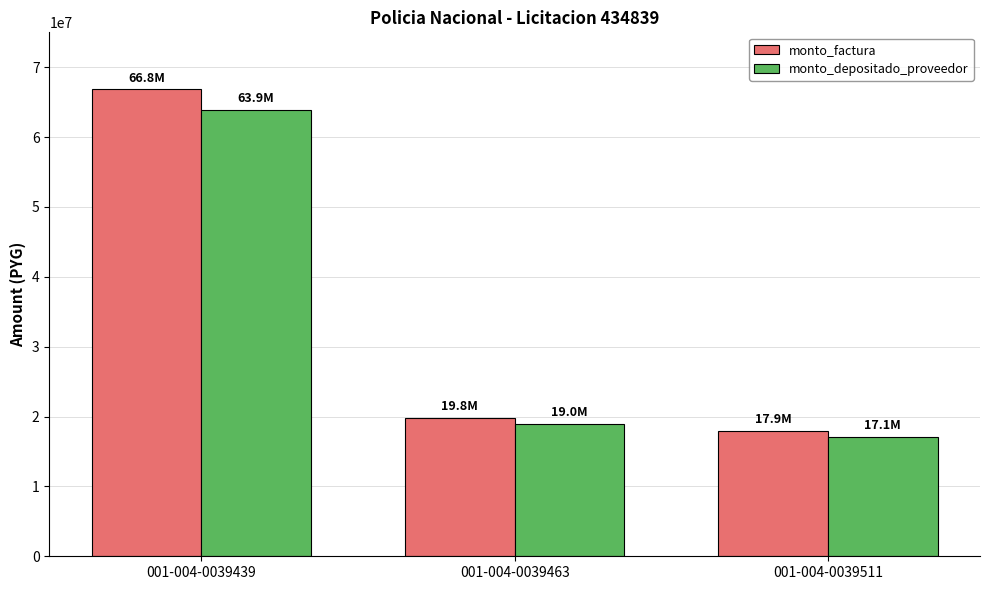

How many values in the monto_depositado_proveedor series are below 18955200?

1